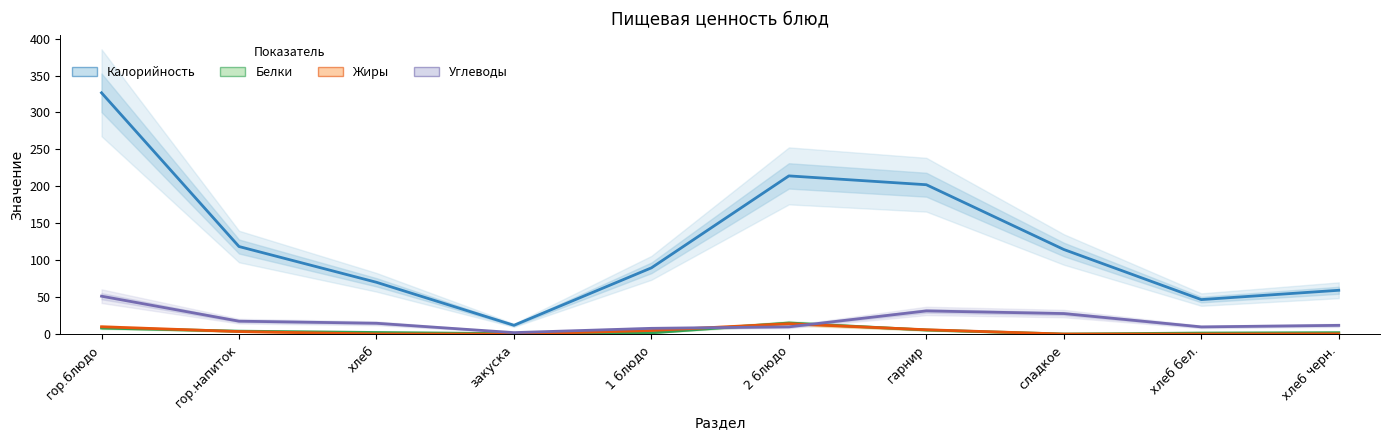

Rank the categories by Калорийность value from lowest to highest.

закуска, хлеб бел., хлеб черн., хлеб, 1 блюдо, сладкое, гор.напиток, гарнир, 2 блюдо, гор.блюдо